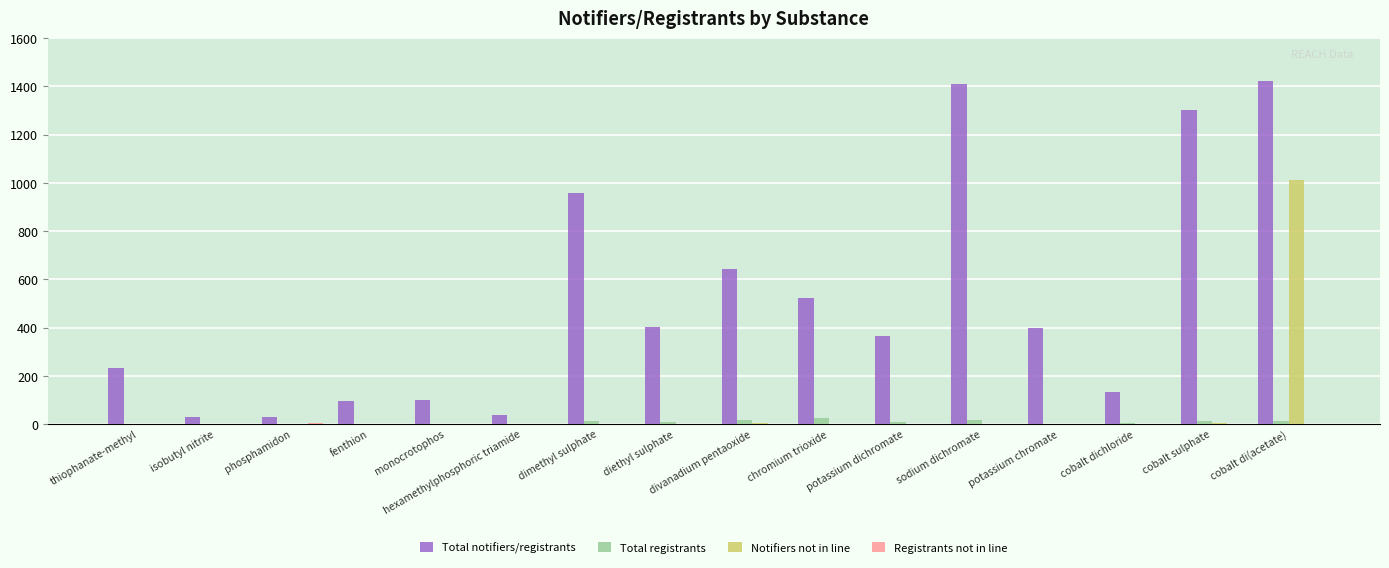

At which category is the sum across all series the highest?

cobalt di(acetate)